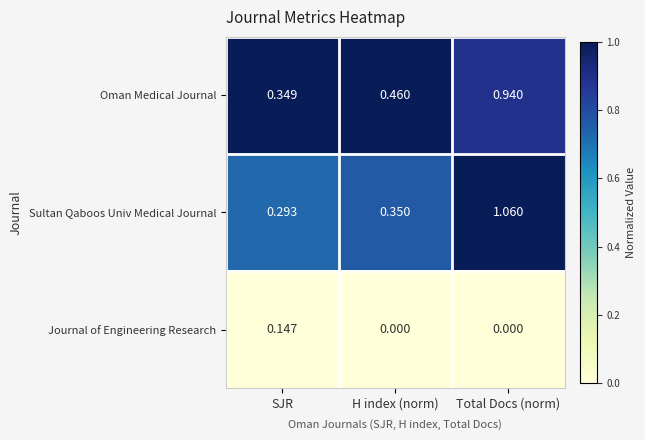

How many values in the Journal of Engineering Research series exceed 0?

1